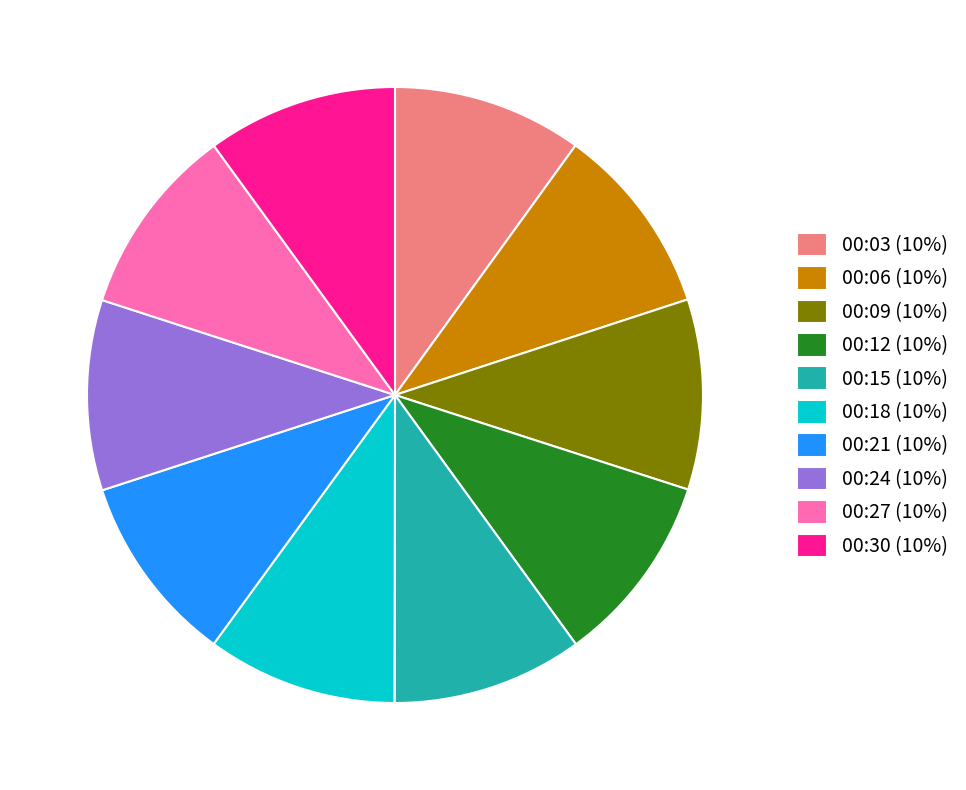

Is 00:15 (10%) the majority of the pie?

No